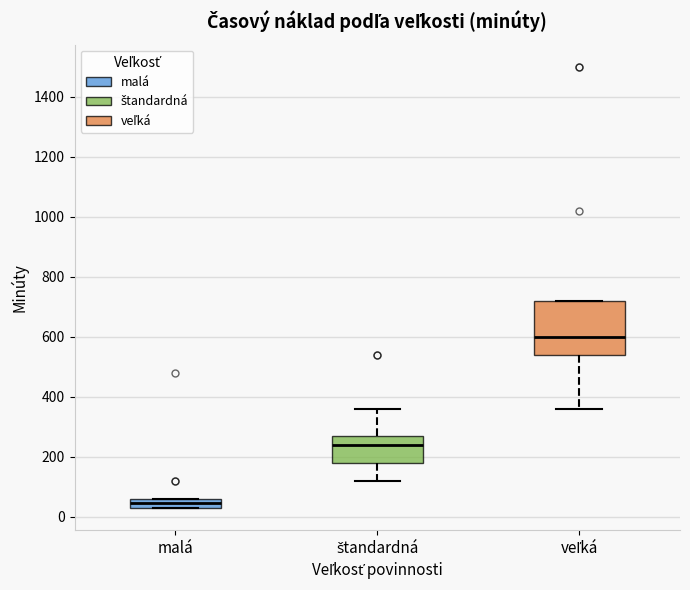

Which box has the highest median line?

veľká